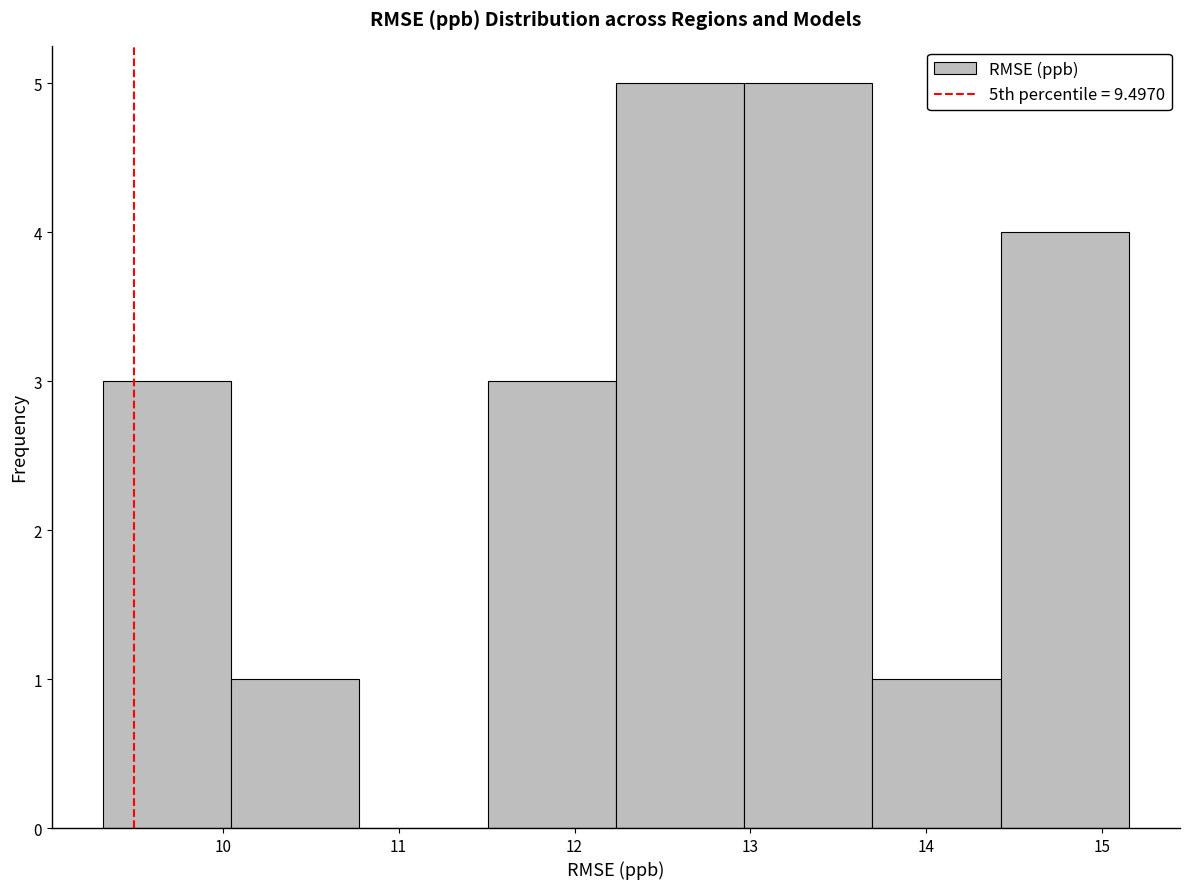

Reading left to right, list every bar in this chart as the range it spans on the x-axis followed by its height. Neither the bar edges nor the heights are printed on the chart, so give them approximately, as read against the axes.

9.3 to 10.0: 3
10.0 to 10.8: 1
10.8 to 11.5: 0
11.5 to 12.2: 3
12.2 to 13.0: 5
13.0 to 13.7: 5
13.7 to 14.4: 1
14.4 to 15.2: 4